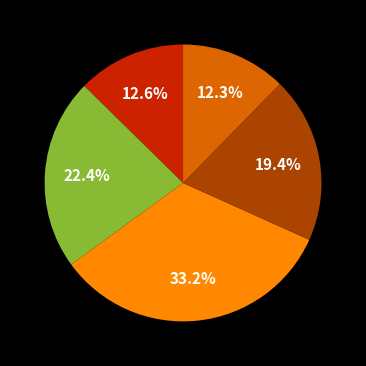

Does any single category account for the majority?

No